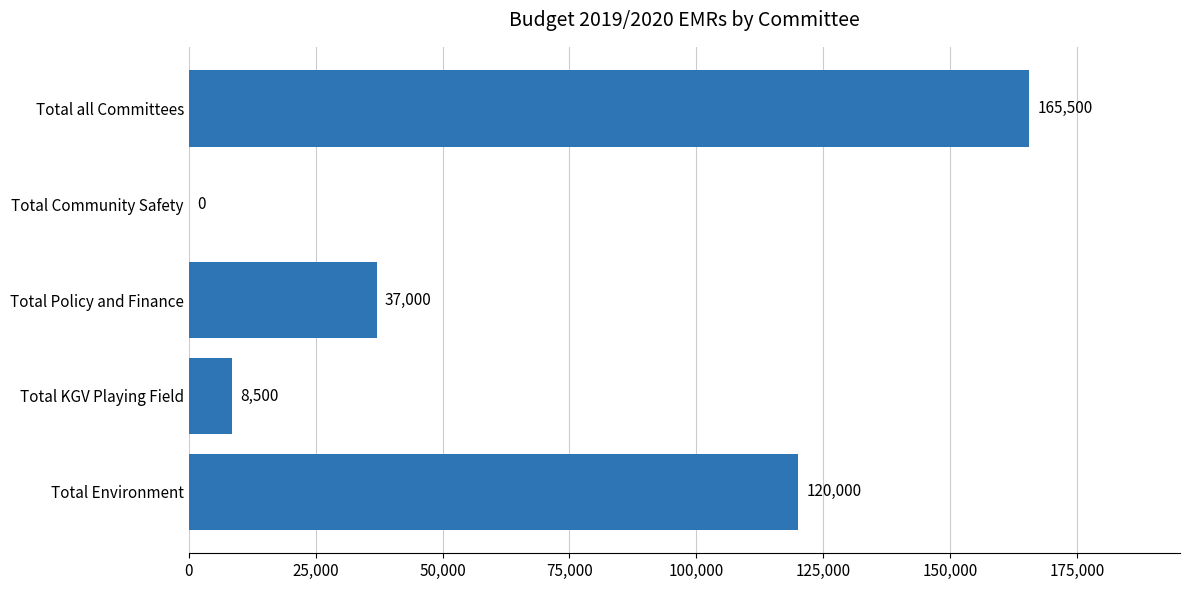

What is the greatest value displayed?

165500